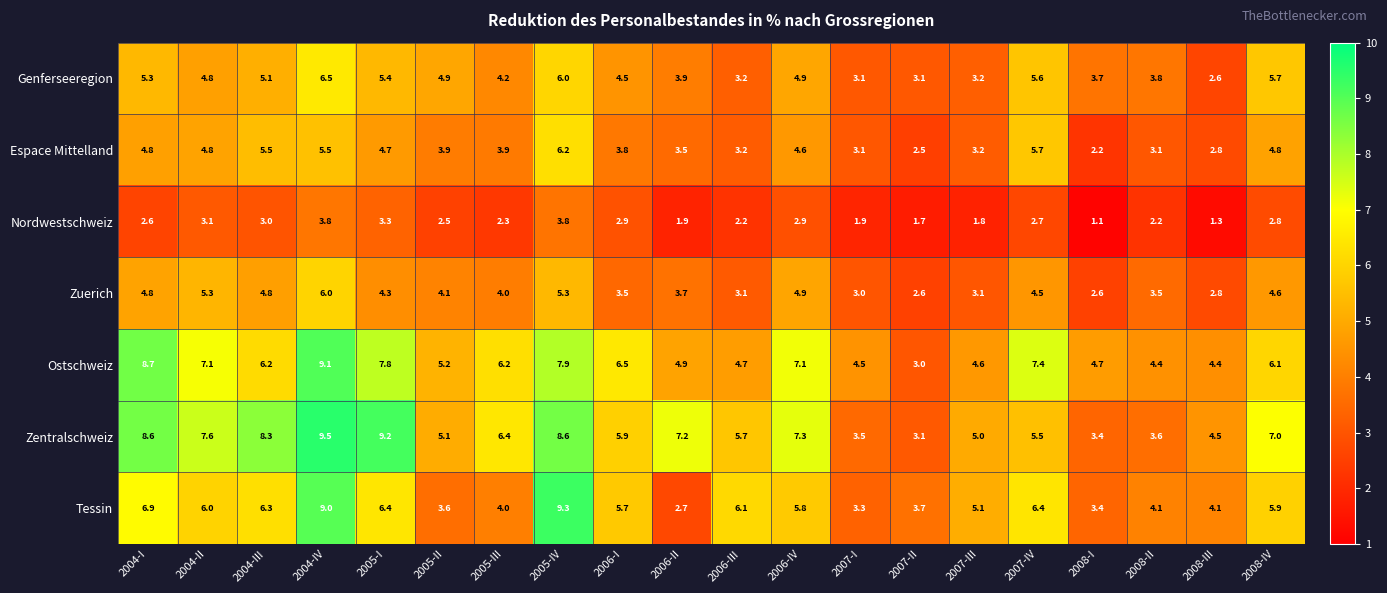

What is the maximum value shown in the chart?

9.5